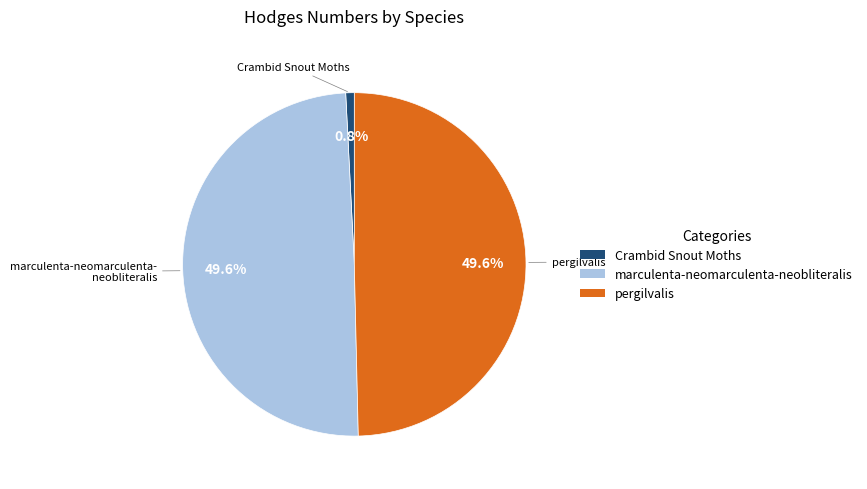

The Crambid Snout Moths slice represents 11% of the pie. True or false?

False